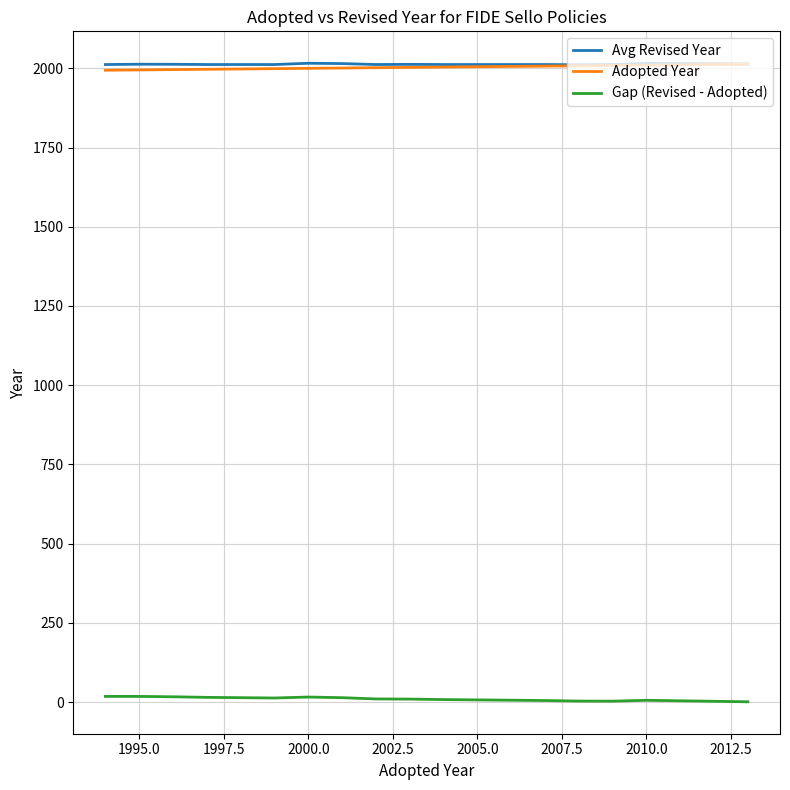

How many lines are shown in the chart?

3